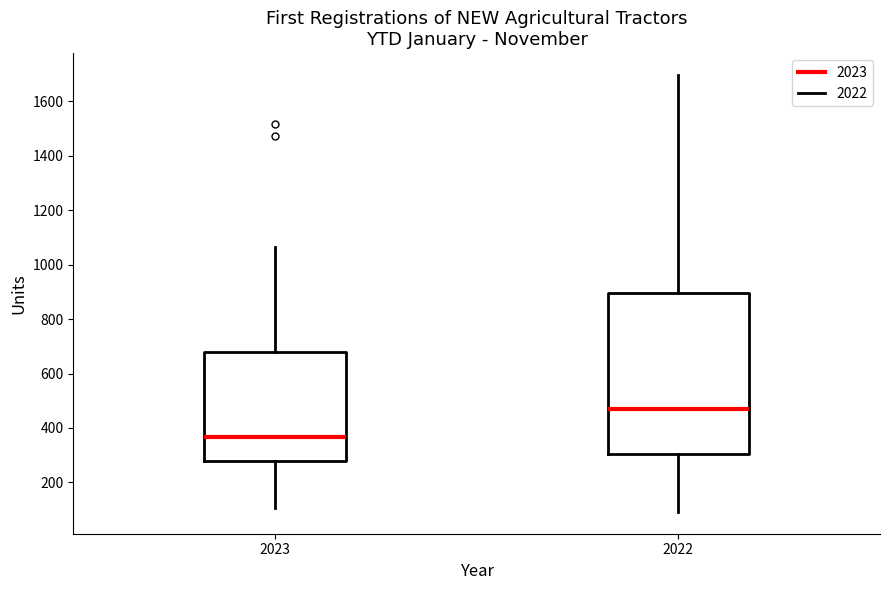

Reading left to right, read every box against the y-axis: the position of its median line, the range the box covers, and the ends of its whiskers. The values are not printed on the chart, so give them approximately, as read against the axis.

2023: median 360, box 280 to 680, whiskers 100 to 1060
2022: median 460, box 300 to 900, whiskers 100 to 1700